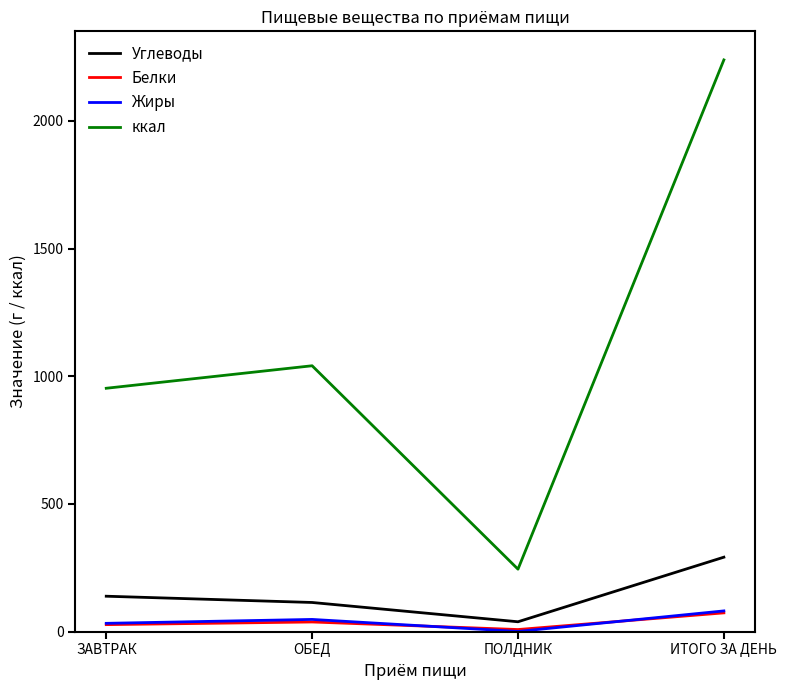

Which series has the widest spread of values?

ккал